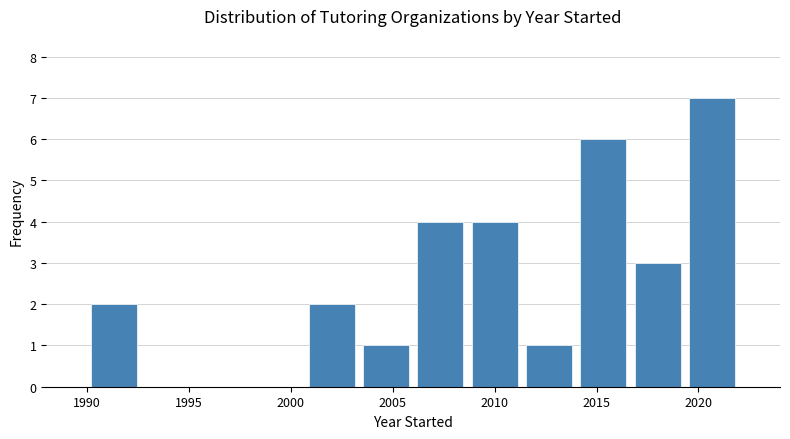

Reading left to right, transcribe this chart: for each bar, give the range it covers on the x-axis and its height. Neither the bar edges nor the heights are printed on the chart, so give them approximately, as read against the axes.

1990.0 to 1992.5: 2
1992.5 to 1995.5: 0
1995.5 to 1998.0: 0
1998.0 to 2000.5: 0
2000.5 to 2003.5: 2
2003.5 to 2006.0: 1
2006.0 to 2008.5: 4
2008.5 to 2011.5: 4
2011.5 to 2014.0: 1
2014.0 to 2016.5: 6
2016.5 to 2019.5: 3
2019.5 to 2022.0: 7